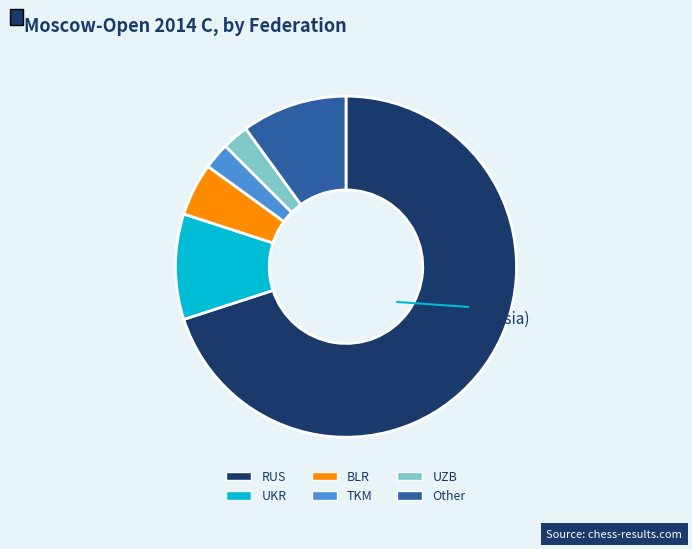

Count the number of slices in the pie.

6